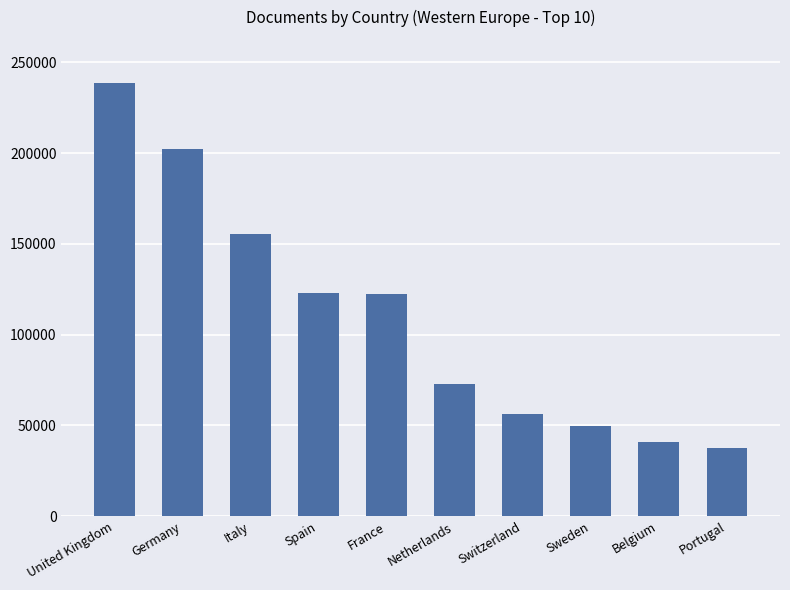

What is the value of the 9th bar from the left?

40640